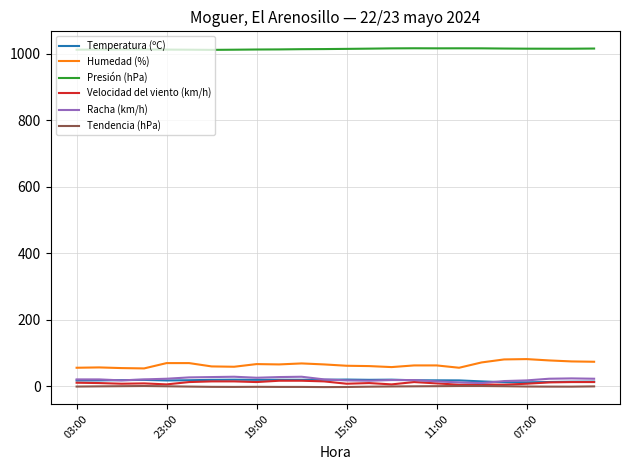

Which series has the largest total across all categories?

Presión (hPa)